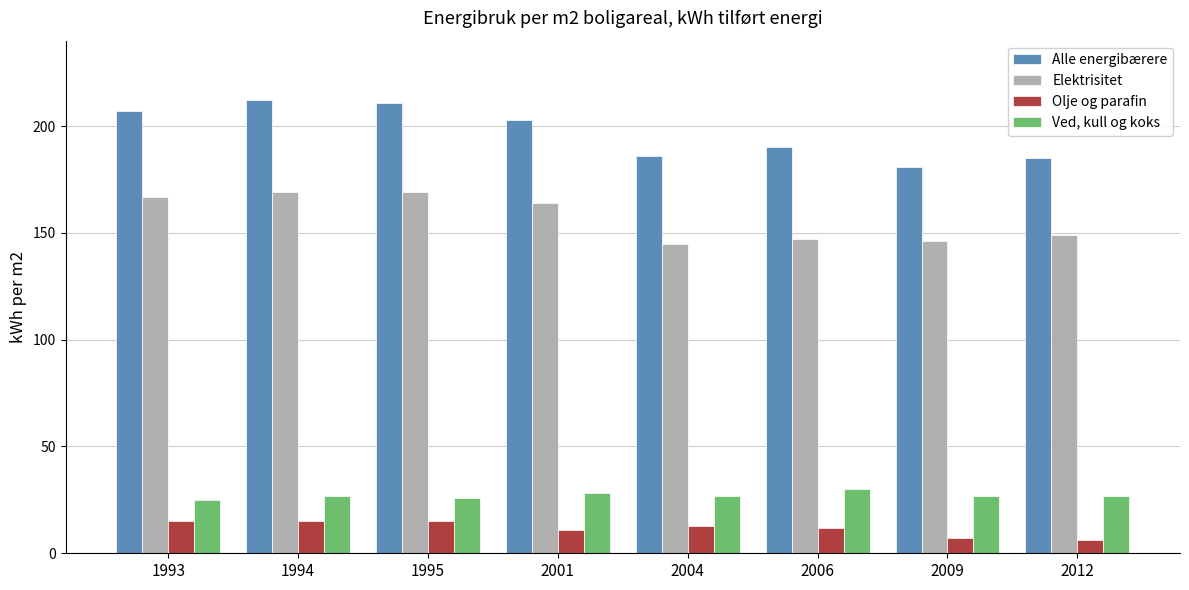

Reading right to left, transcribe all the data shown in this chart.

Alle energibærere: 185	181	190	186	203	211	212	207
Elektrisitet: 149	146	147	145	164	169	169	167
Olje og parafin: 6	7	12	13	11	15	15	15
Ved, kull og koks: 27	27	30	27	28	26	27	25